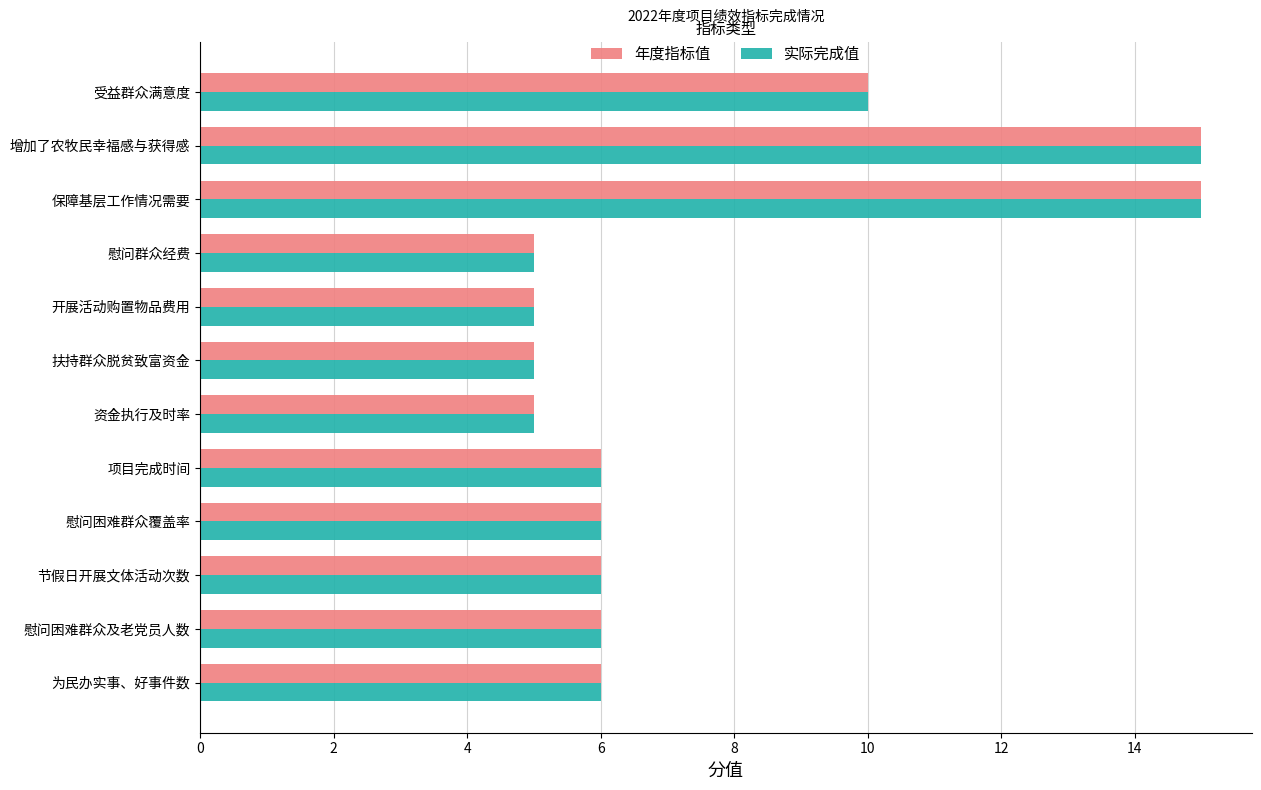

What is the maximum value for 实际完成值?

15